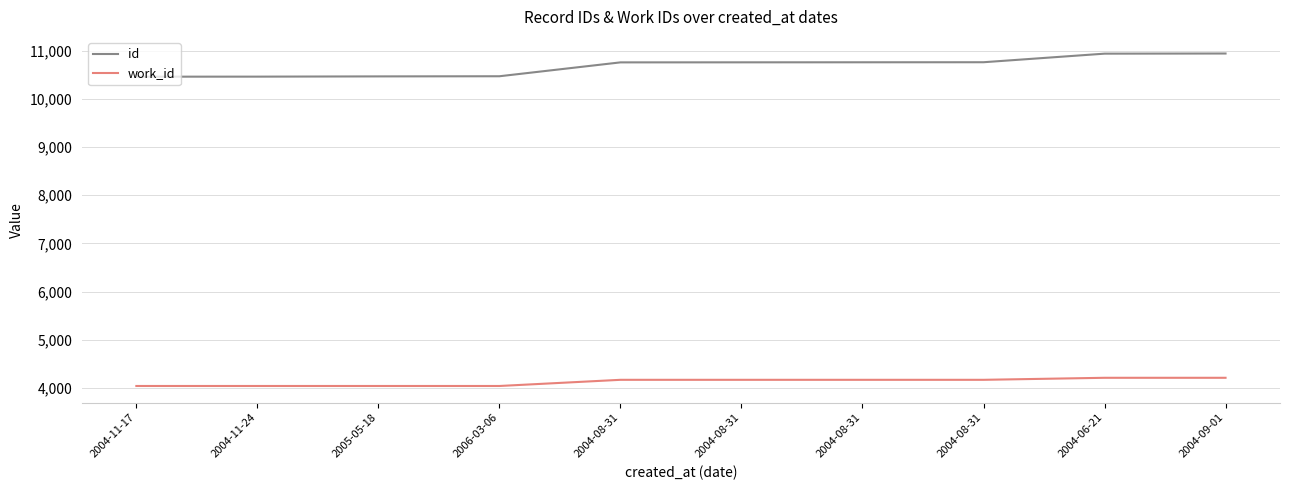

Rank the categories by work_id value from lowest to highest.

2004-11-17, 2004-11-24, 2005-05-18, 2006-03-06, 2004-08-31, 2004-08-31, 2004-08-31, 2004-08-31, 2004-06-21, 2004-09-01